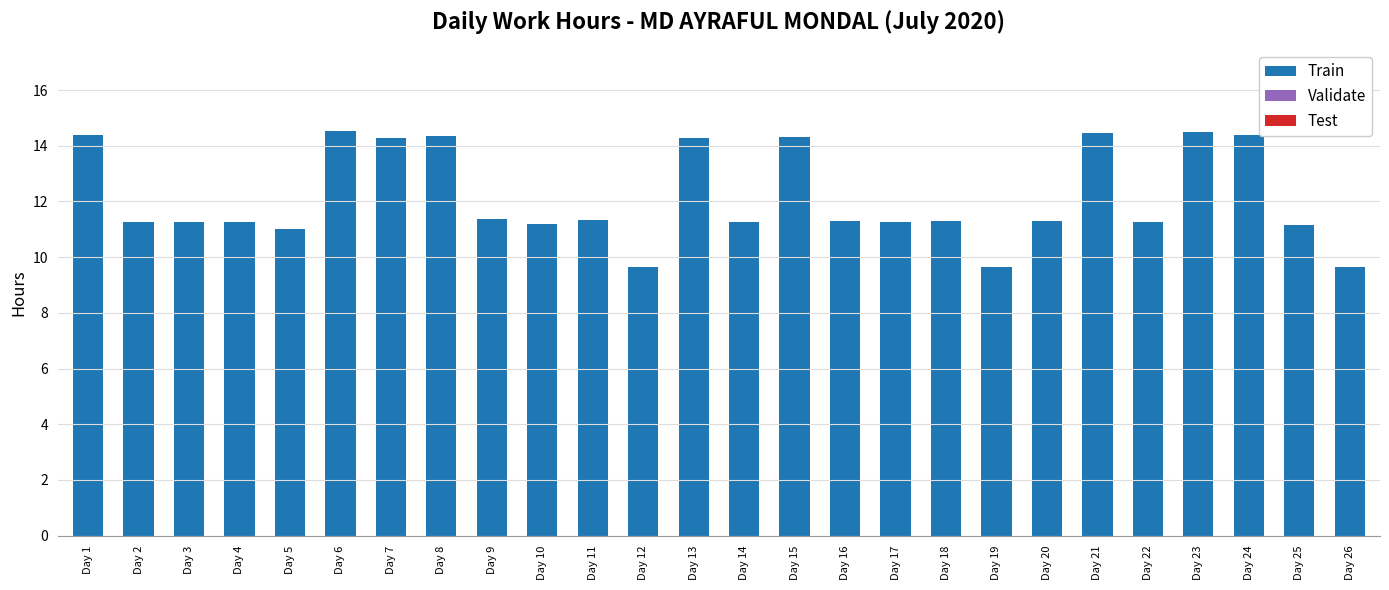

What is the ratio of the value at Day 21 to the value at Day 26?

1.5